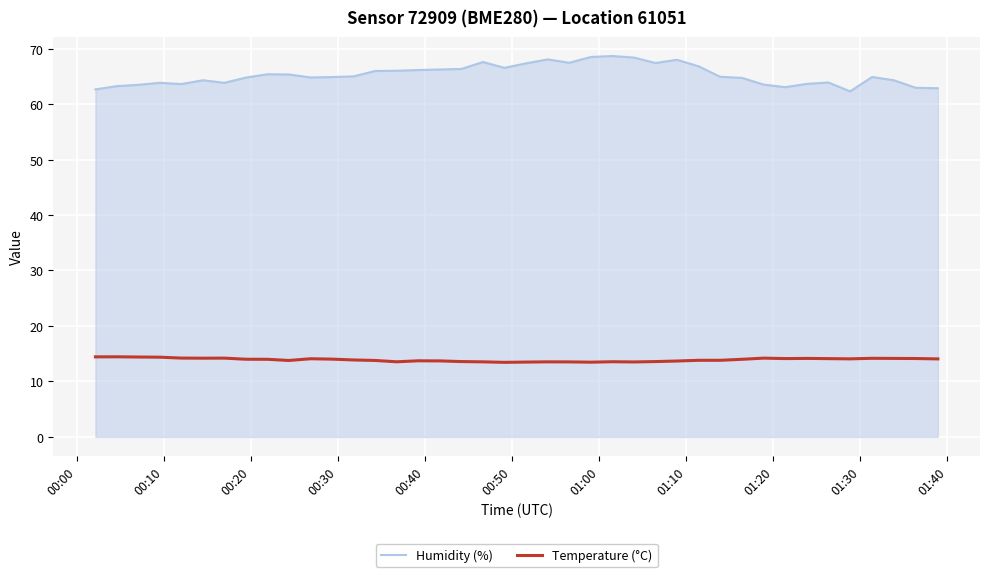

What is the greatest value displayed?

68.7